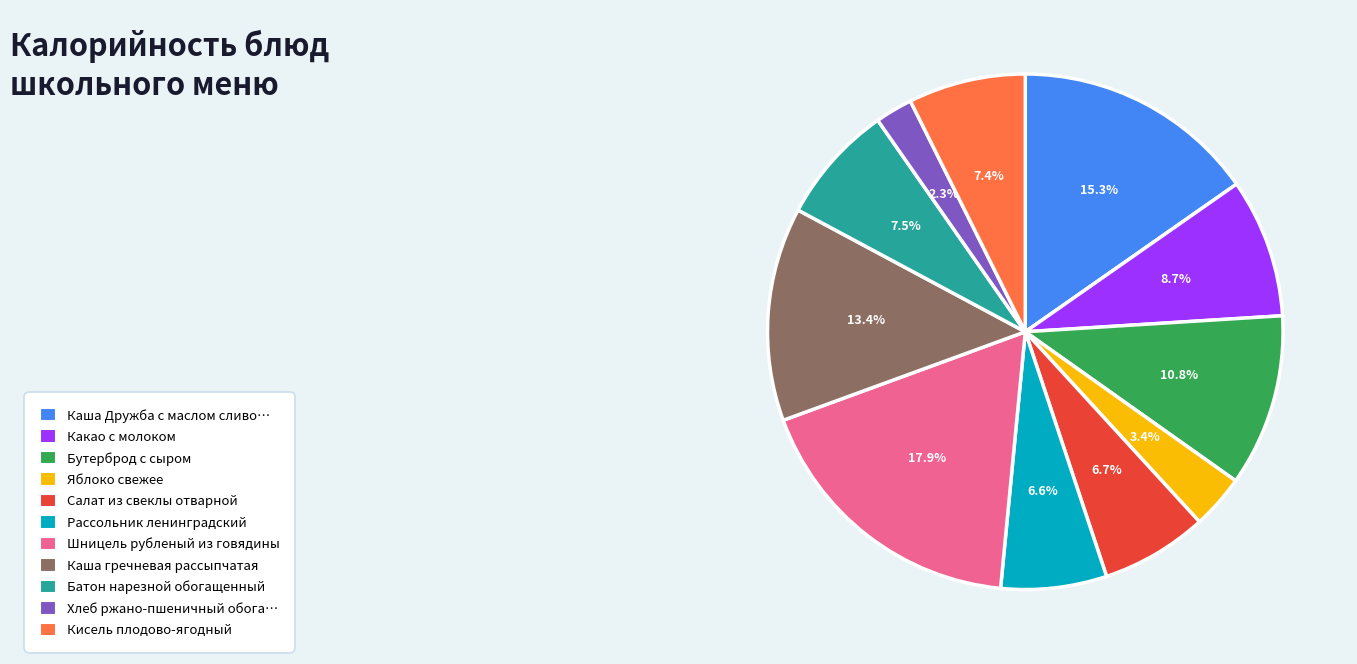

How many segments does this pie chart have?

11